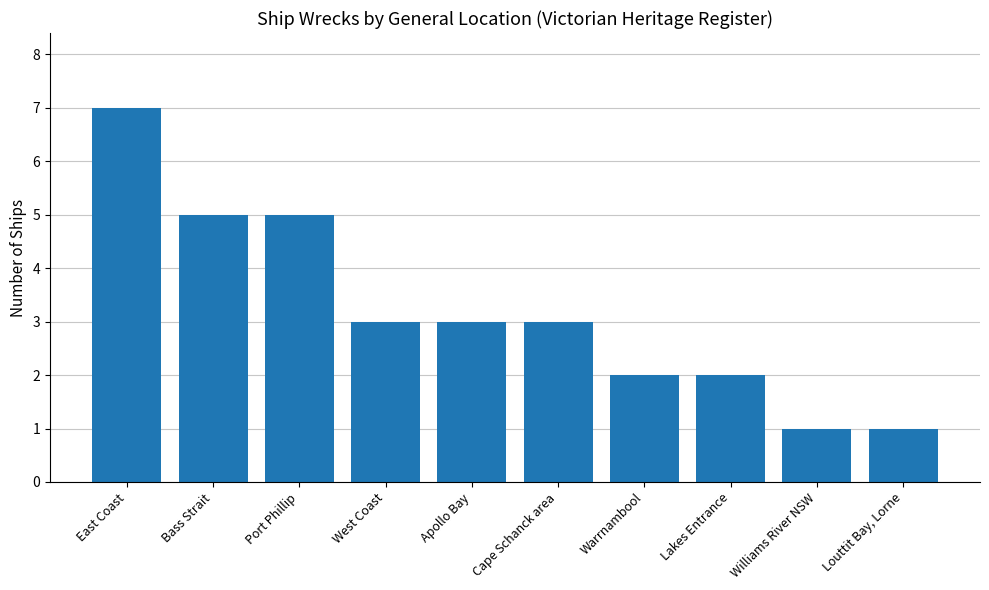

At which category does the chart reach its peak across all series?

East Coast